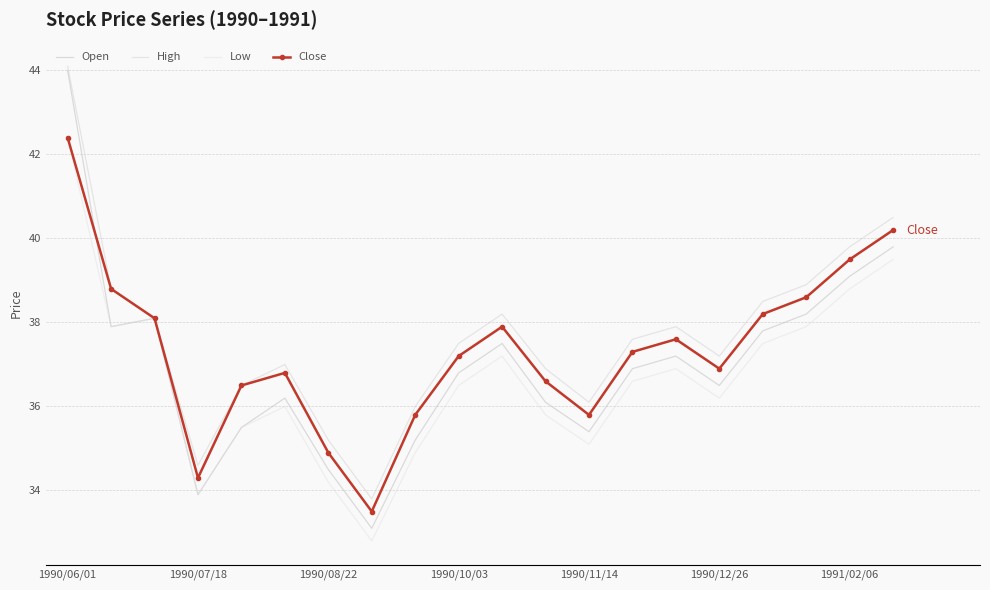

At which category does Close reach its first local valley?

1990/07/18